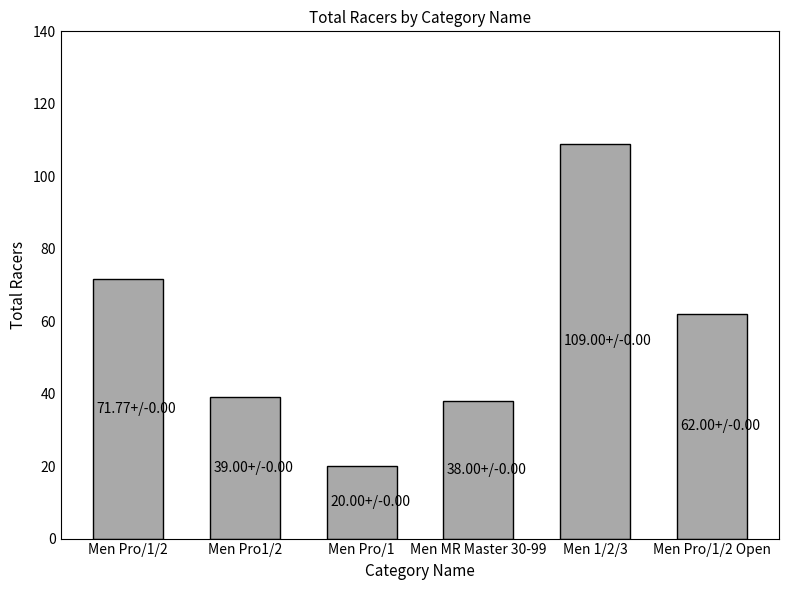

What is the value of the 6th bar from the left?

62.0